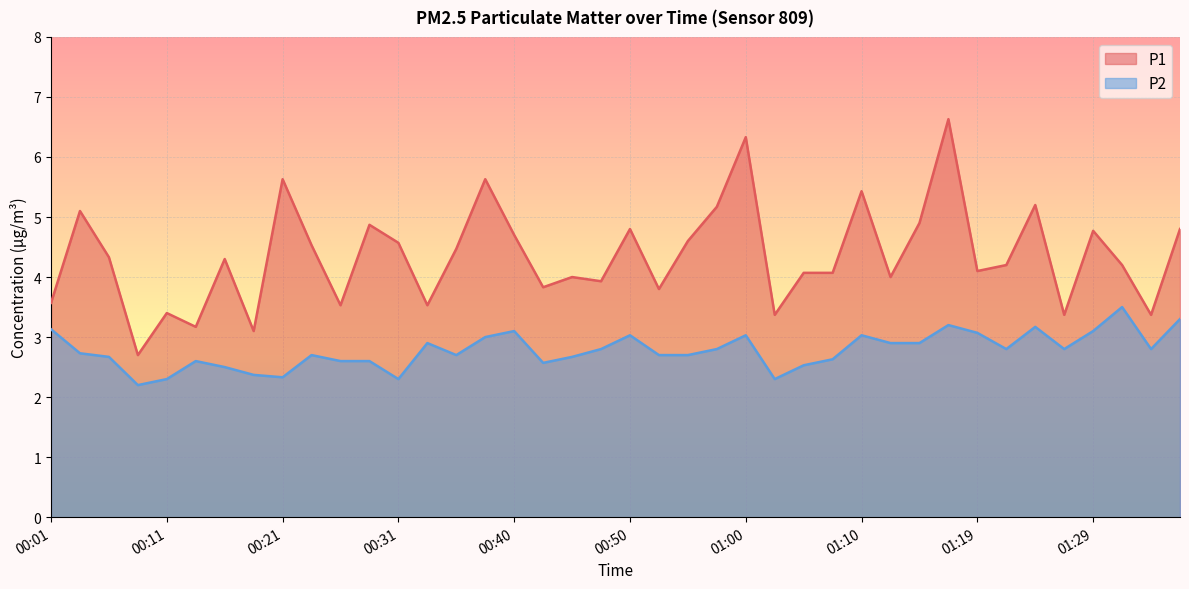

What are all the series names shown in the legend?

P1, P2